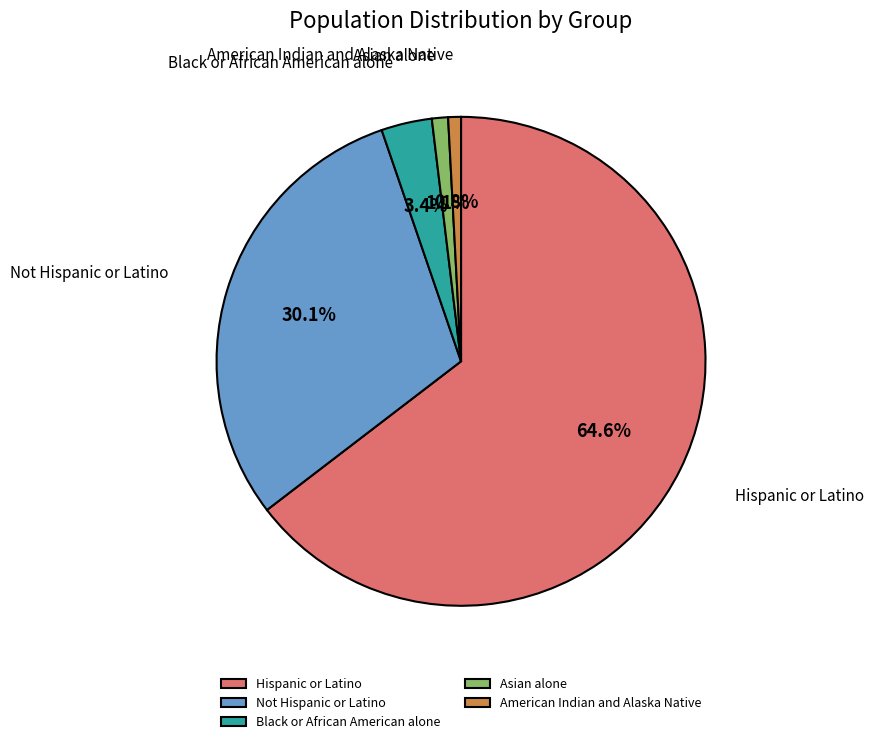

What is the ratio of the value at Asian alone to the value at Black or African American alone?

0.3